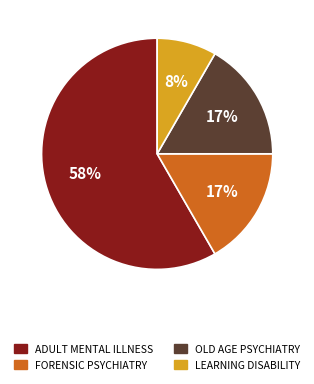

Is there a majority slice in this chart?

Yes